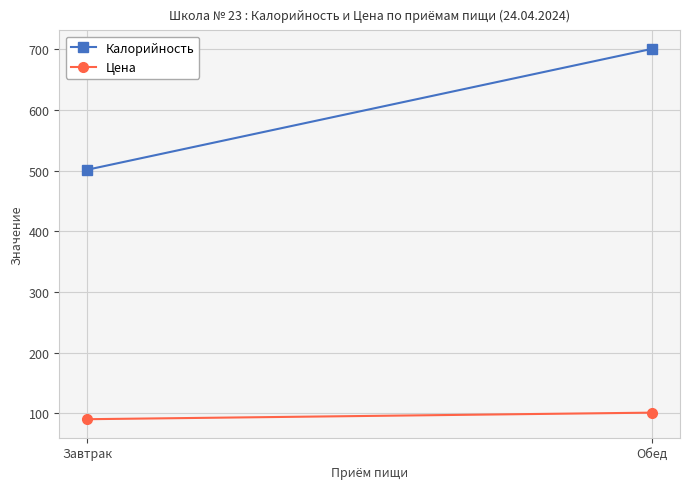

Reading left to right, transcribe all the data shown in this chart.

Калорийность: 501.5	700.5
Цена: 90.3	101.1